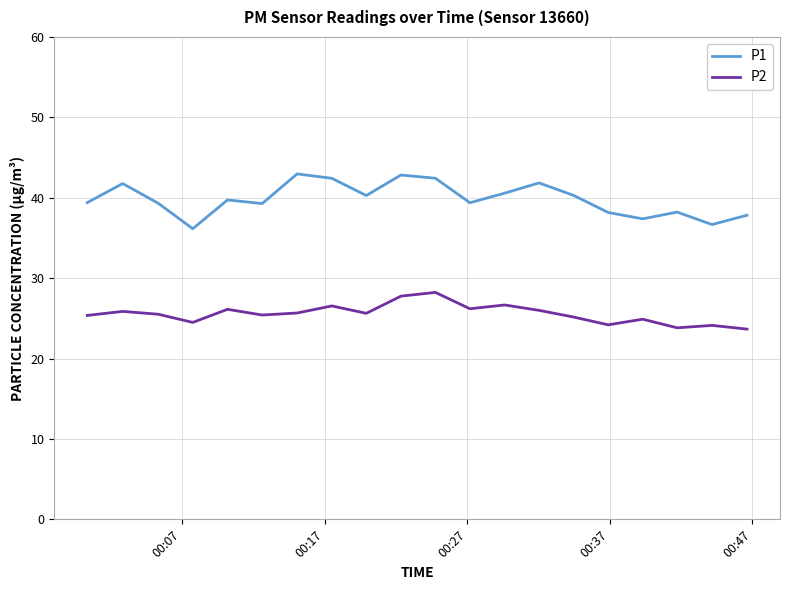

What is the difference between the maximum and minimum values in the P2 series?

4.6